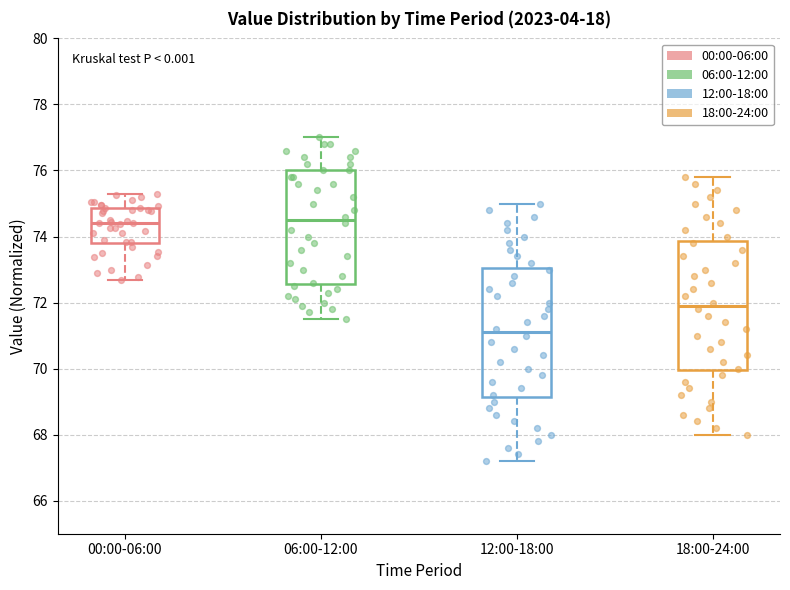

Where does the median line of the box for 18:00-24:00 sit on the y-axis? The values are not printed on the chart, so give them approximately, as read against the axis.

72.0